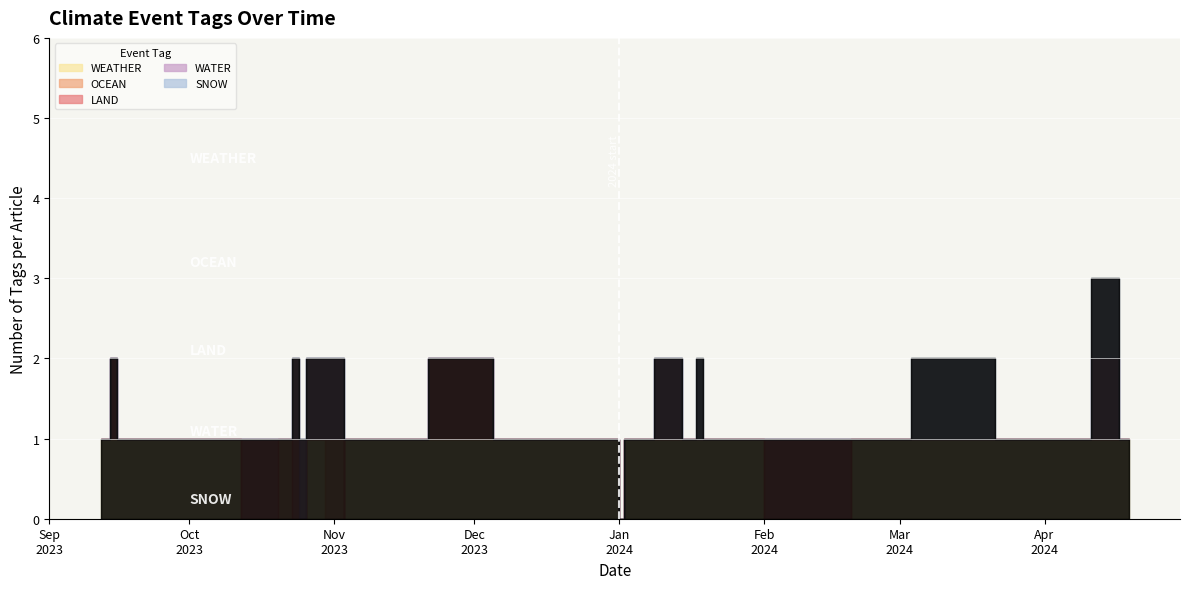

How many values in SNOW are above zero?

3